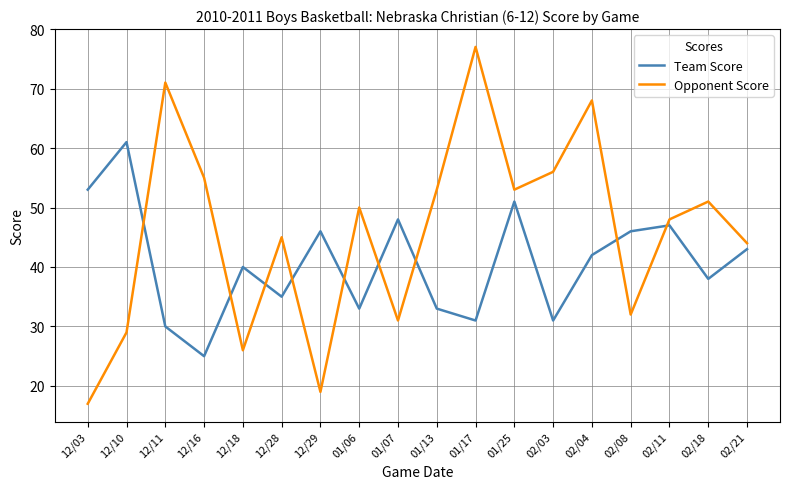

Where does the Team Score series first go above 42?

12/03